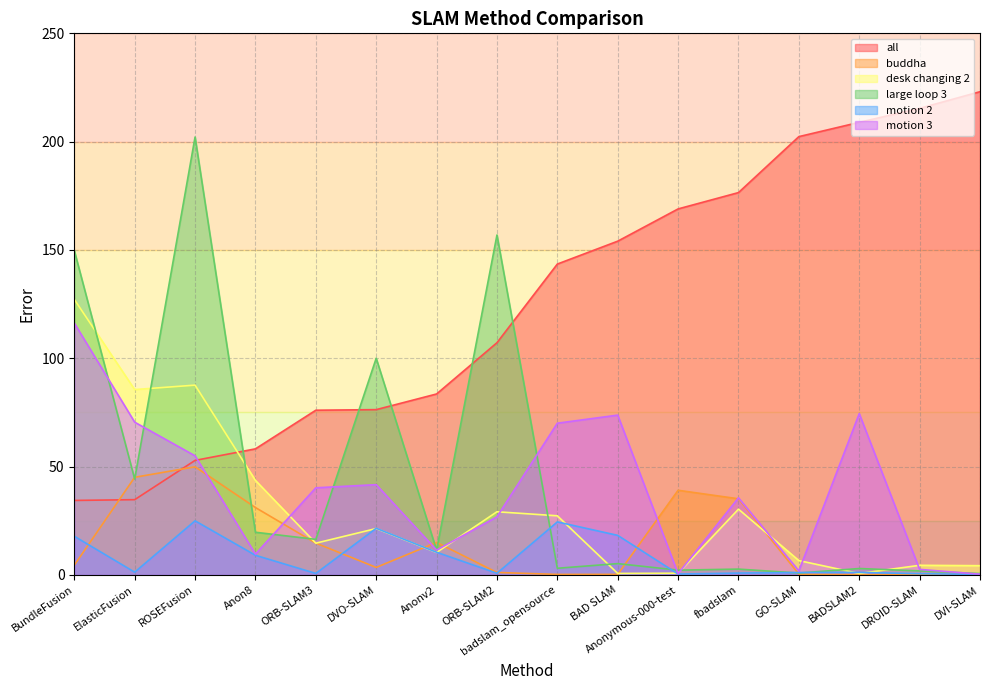

What are all the series names shown in the legend?

all, buddha, desk changing 2, large loop 3, motion 2, motion 3